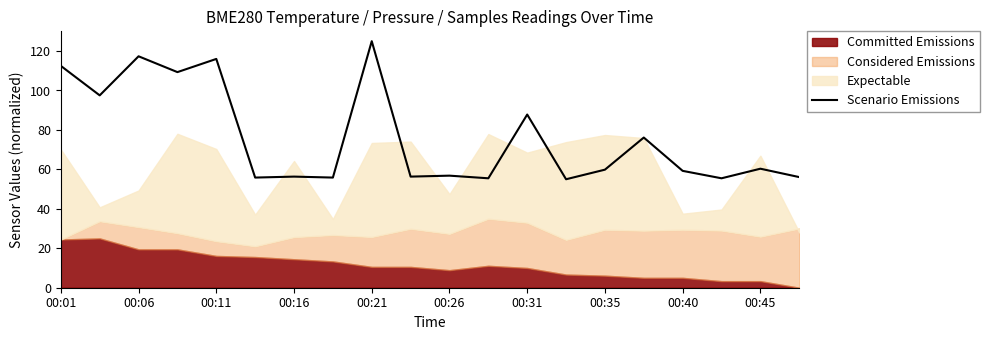

How many points are higher than both their immediate neighbors (excluding endpoints)?

8